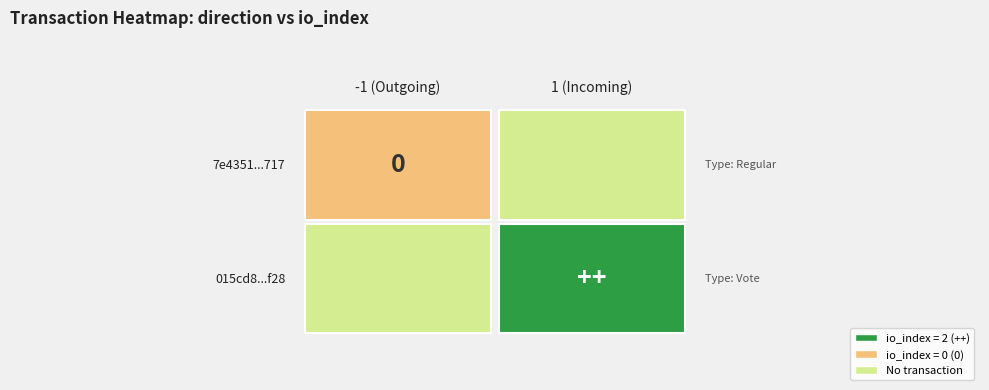

Reading left to right, extract all data points from this chart.

7e435191a5bb4df159151e92c02add0e121d717: direction=-1	io_index=0
015cd8a5126982049cd02c30b18454abbfcdf28: direction=1	io_index=2